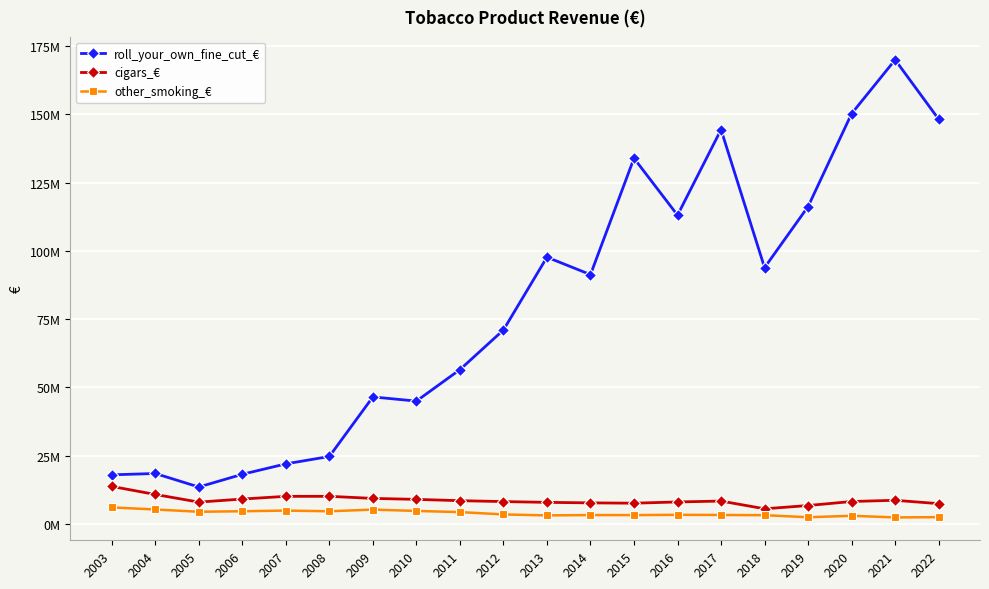

What is the difference between the roll_your_own_fine_cut_€ values at 2004 and 2006?

290163